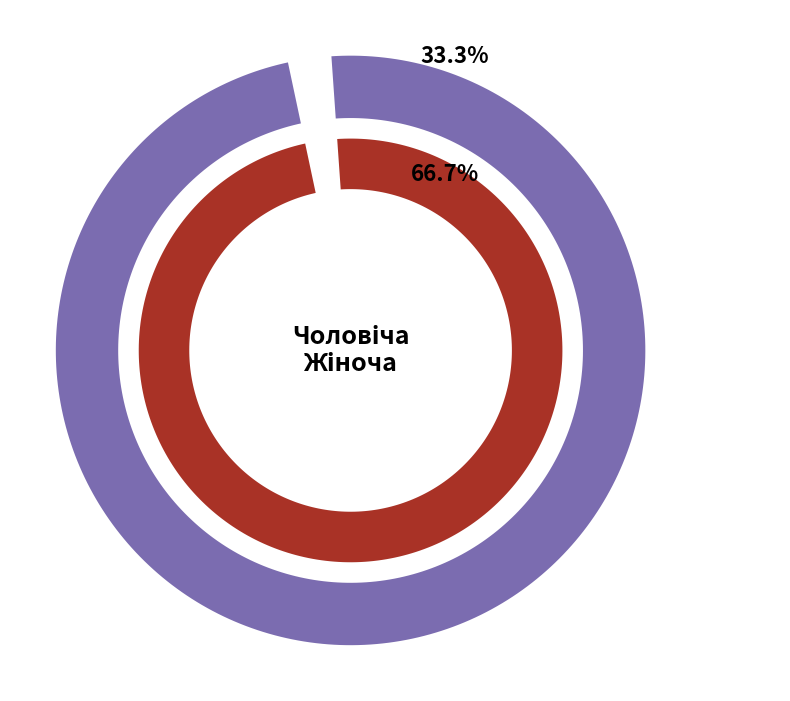

True or false: Жіноча accounts for 67% of the total.

True